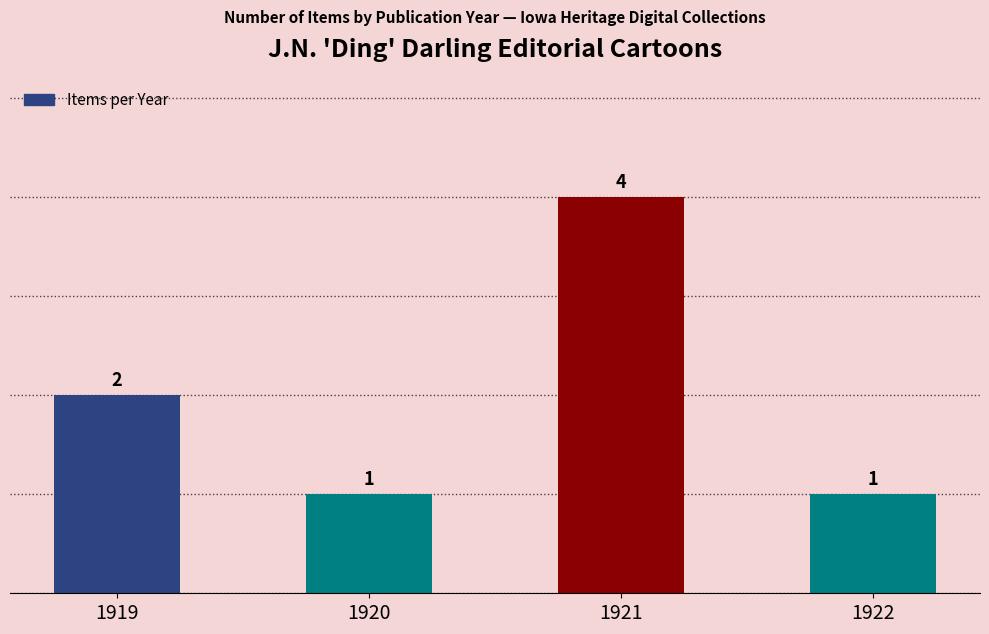

Where is the data nearest to the value 2?

1919